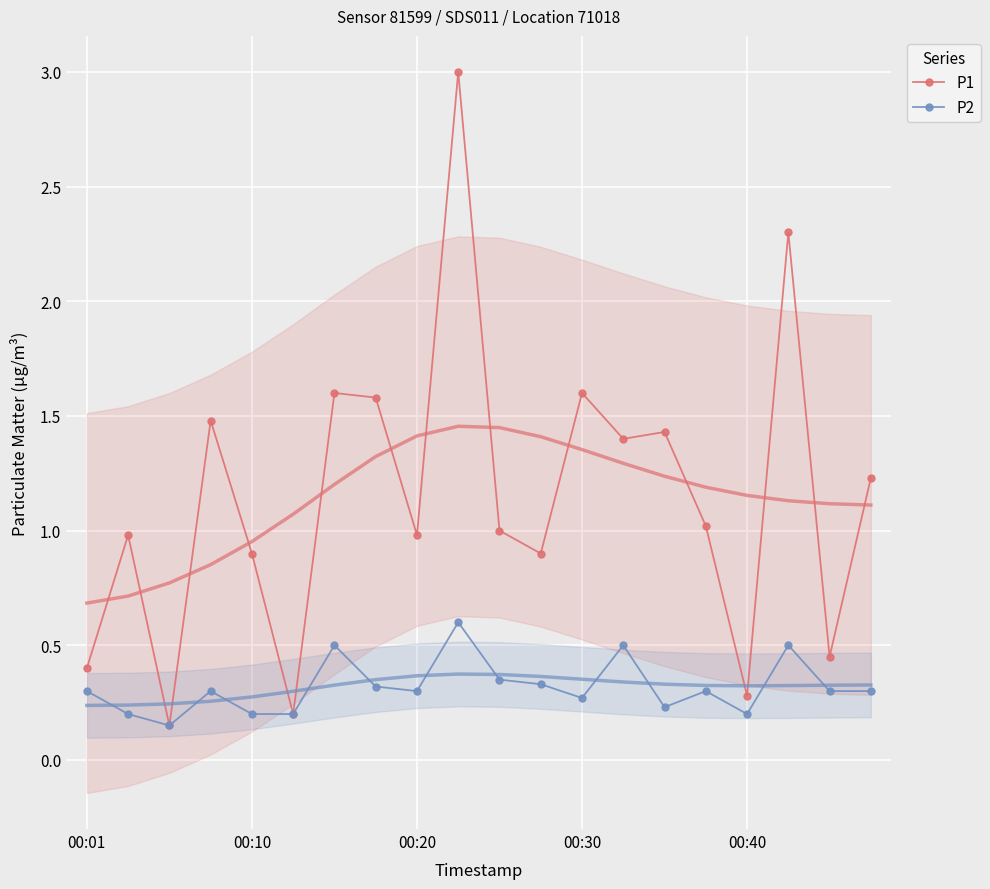

Which series has the largest total across all categories?

P1